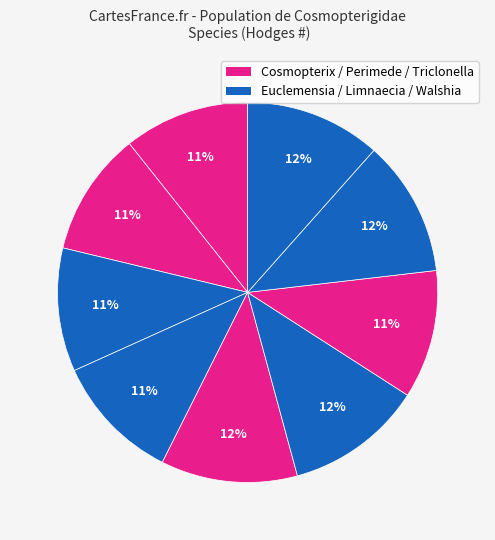

How many segments does this pie chart have?

9